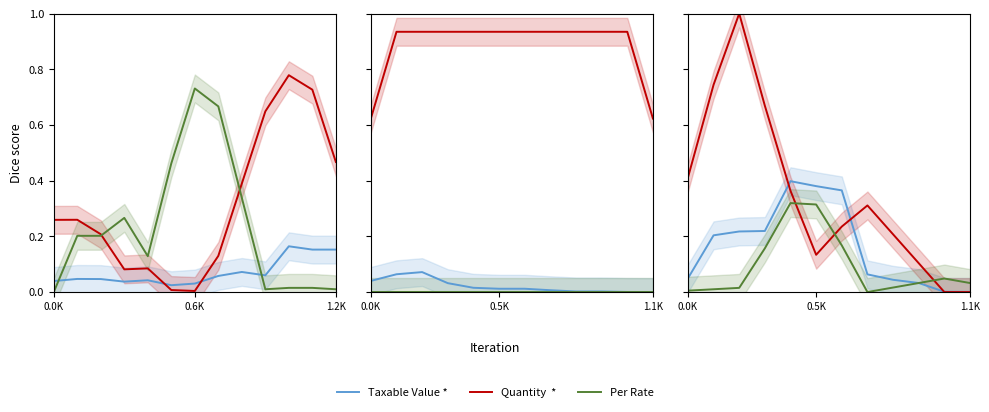

Where do Quantity  * and Taxable Value * first cross each other?

3 and 4